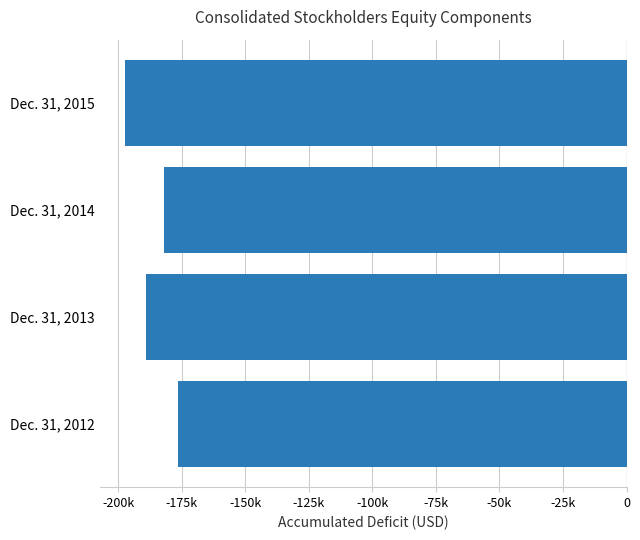

Are the bars horizontal?

Yes